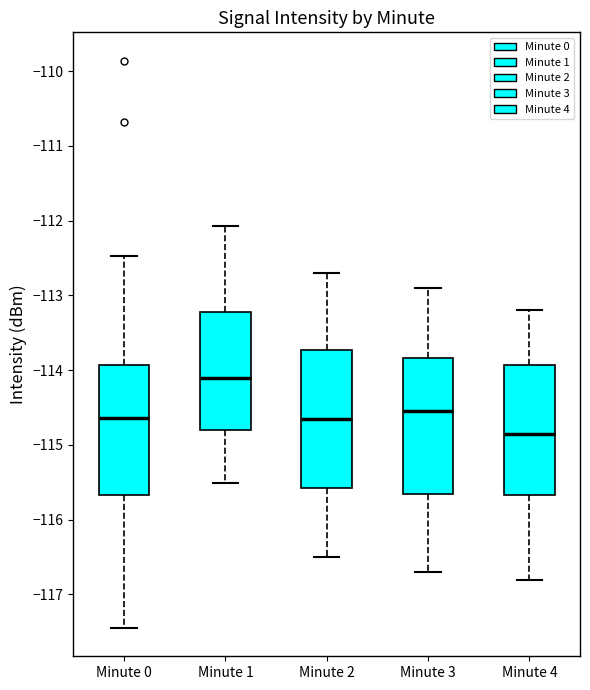

Which box's median line is the highest?

Minute 1